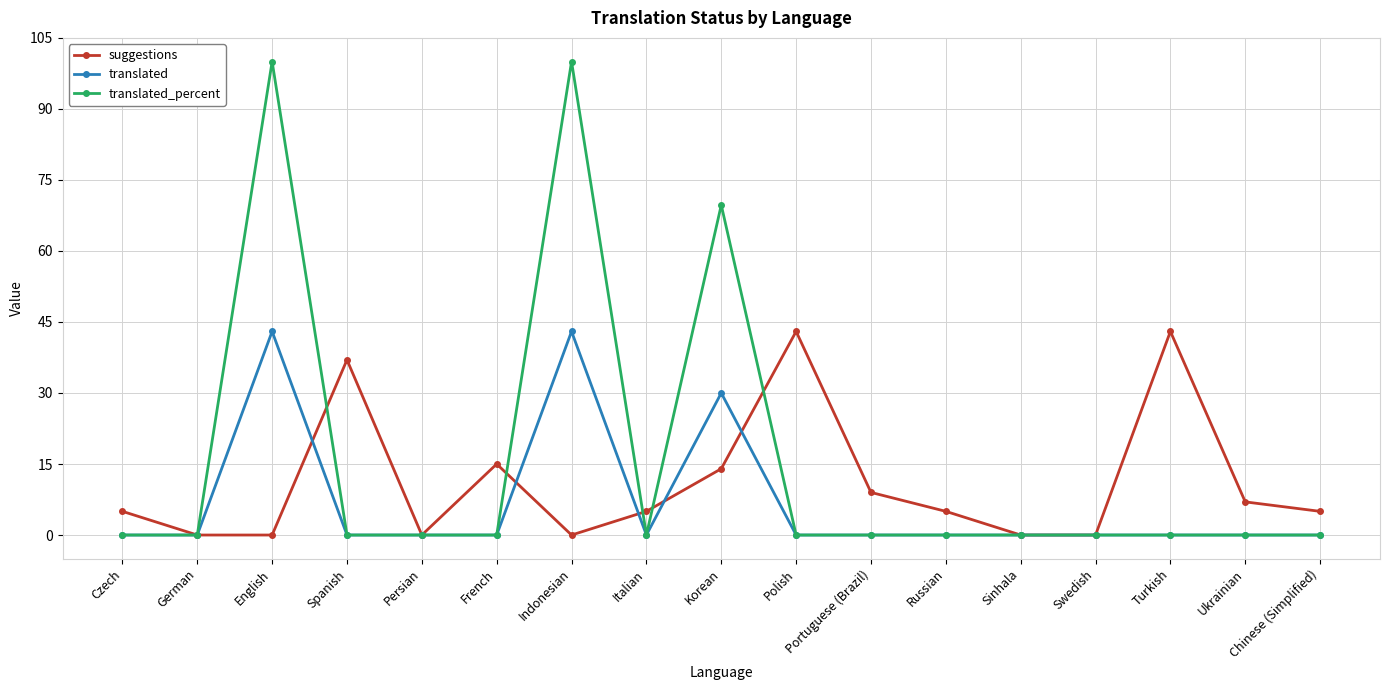

Which series changed the most between Portuguese (Brazil) and Sinhala?

suggestions